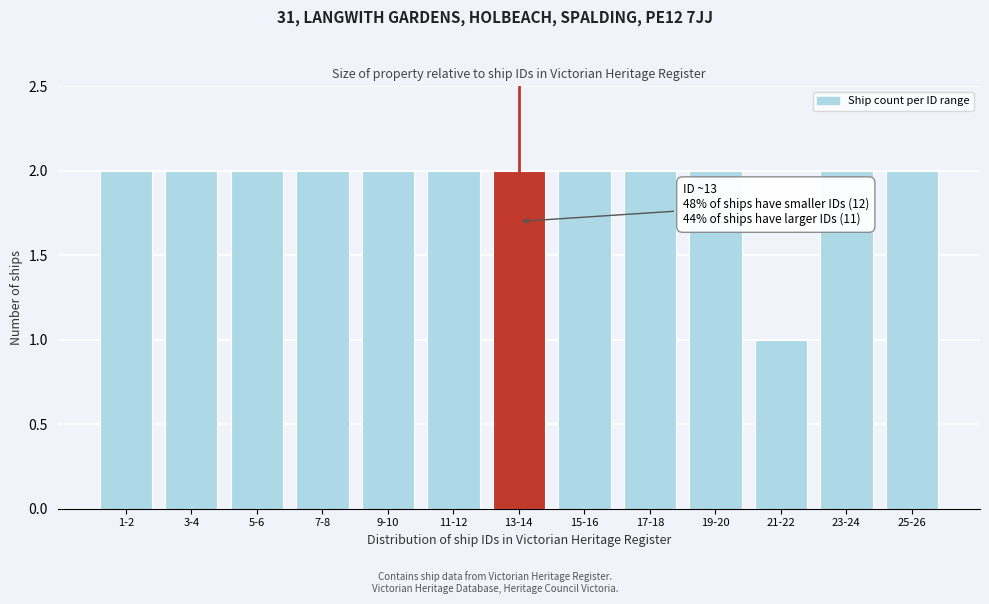

Reading right to left, what are all the values shown in this chart?

2	2	1	2	2	2	2	2	2	2	2	2	2